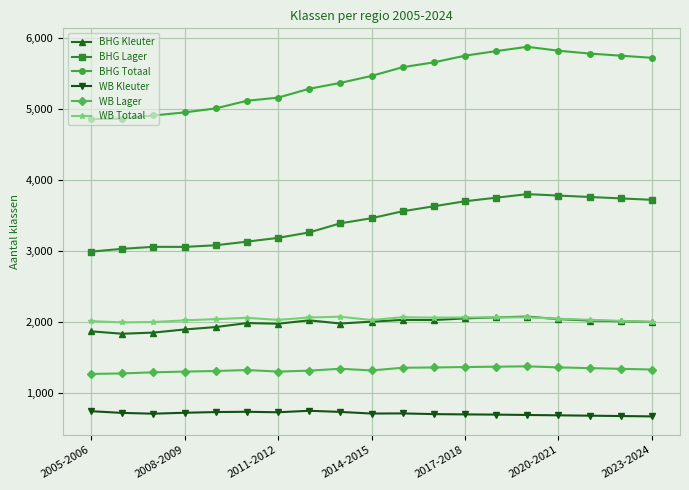

True or false: WB Kleuter has more than 2 interior local peaks.

True